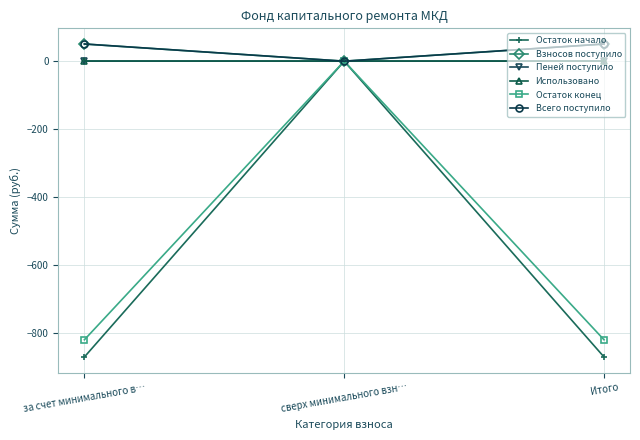

Is the value of Остаток конец at сверх минимального взн… greater than the value of Всего поступило at за счет минимального в…?

No